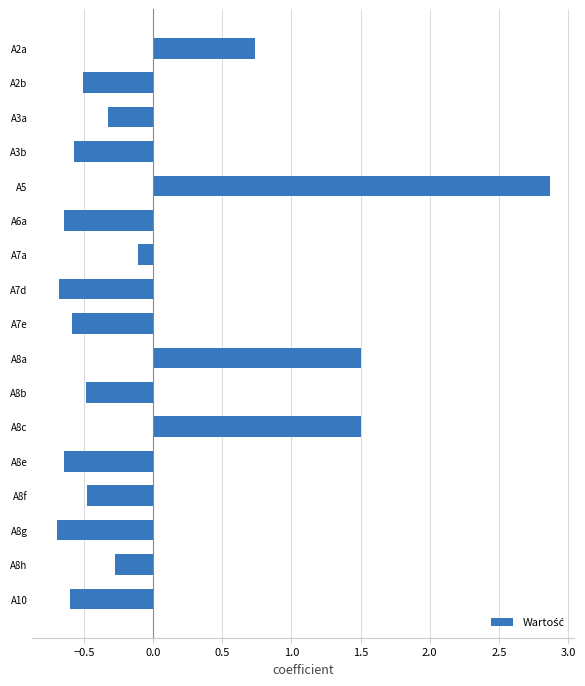

How many negative values are there?

13